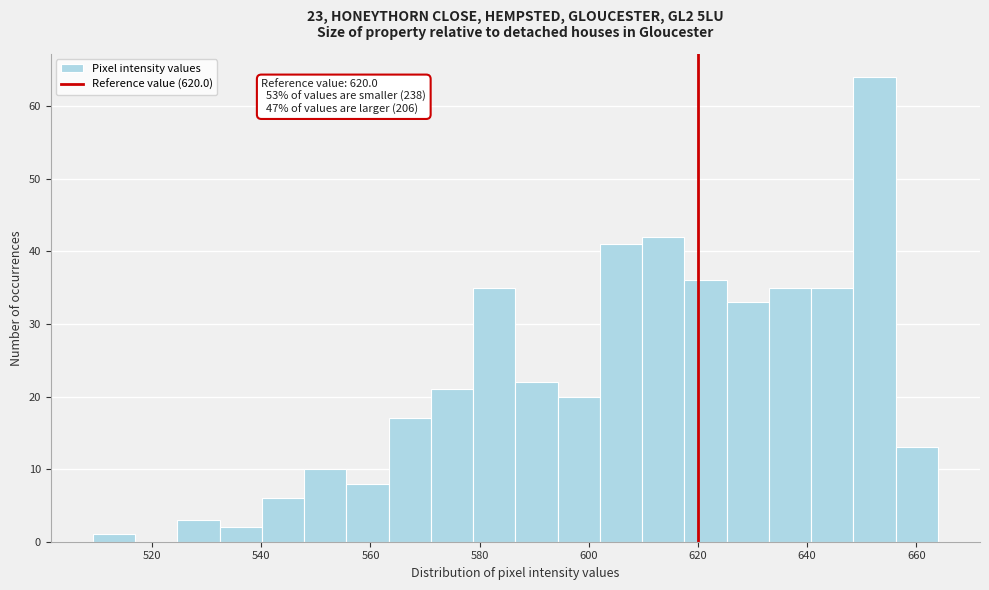

Read against the x-axis, roughly where is the centre of the tallest bar?

652